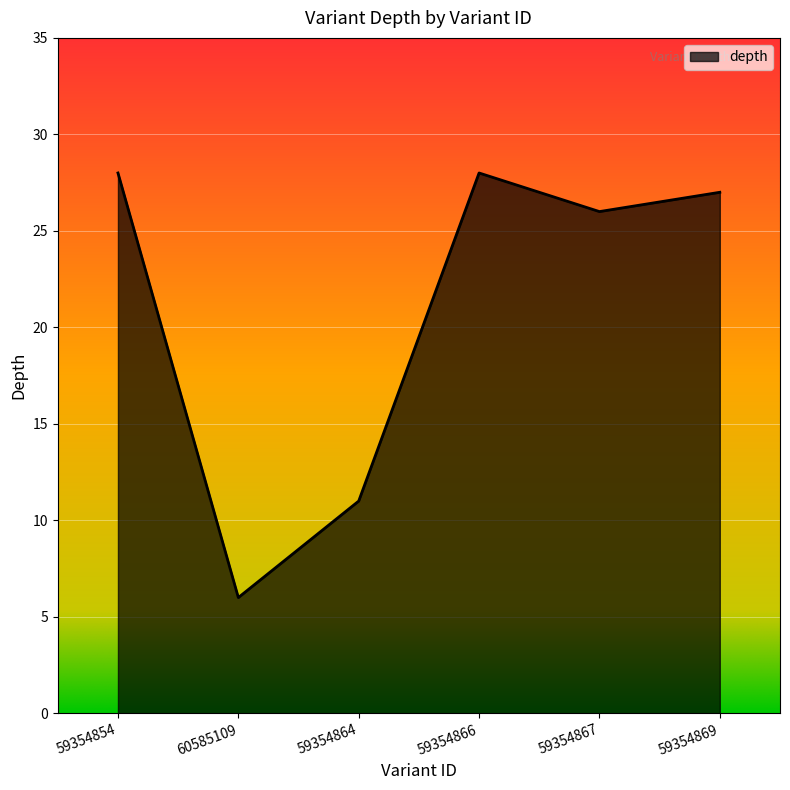

Reading right to left, extract all data points from this chart.

59354869=27	59354867=26	59354866=28	59354864=11	60585109=6	59354854=28